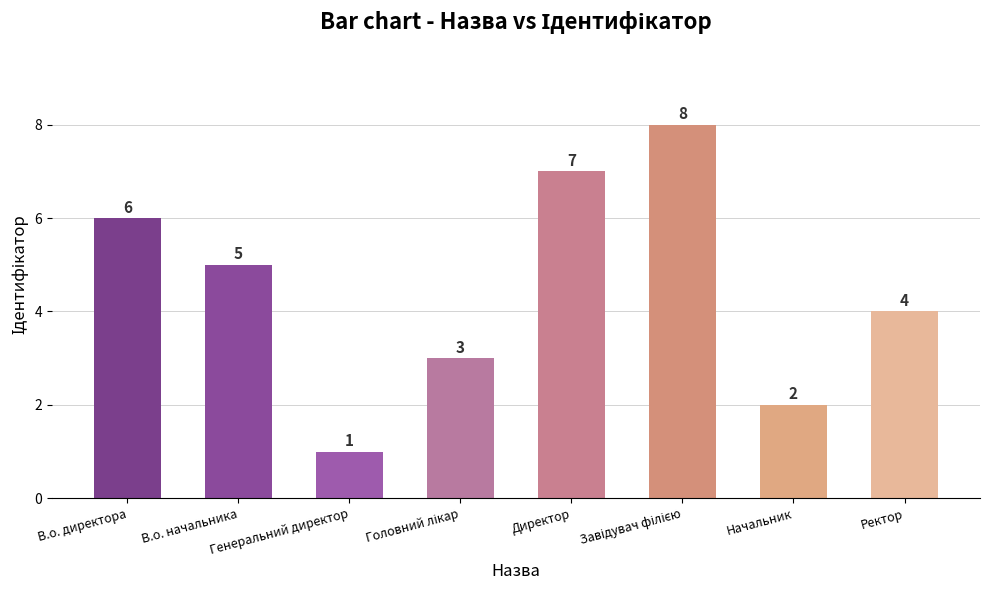

What is the difference between the second highest and second lowest values?

5